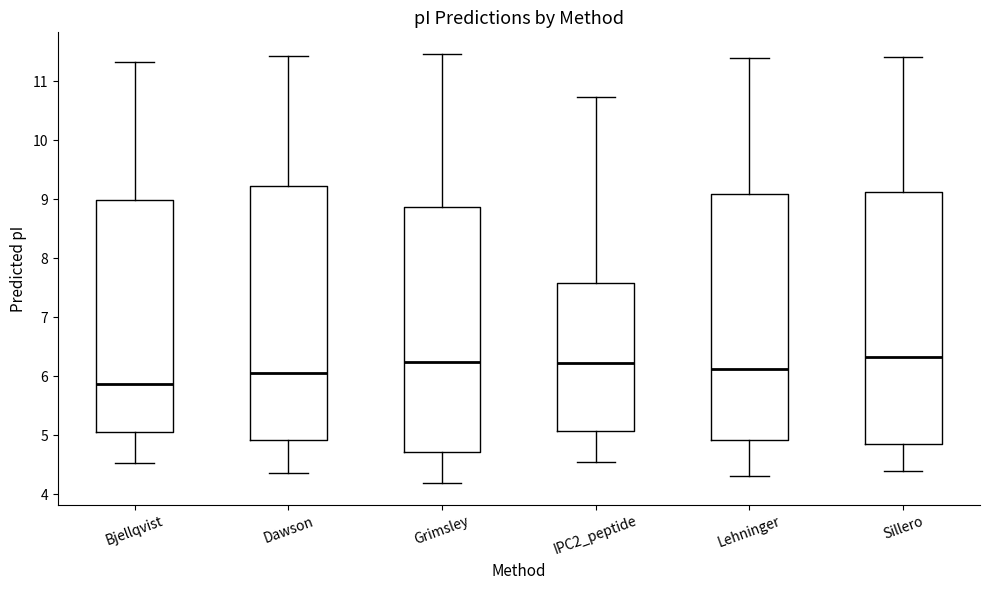

Where is the lower edge of the box for IPC2_peptide on the y-axis? The values are not printed on the chart, so give them approximately, as read against the axis.

5.1